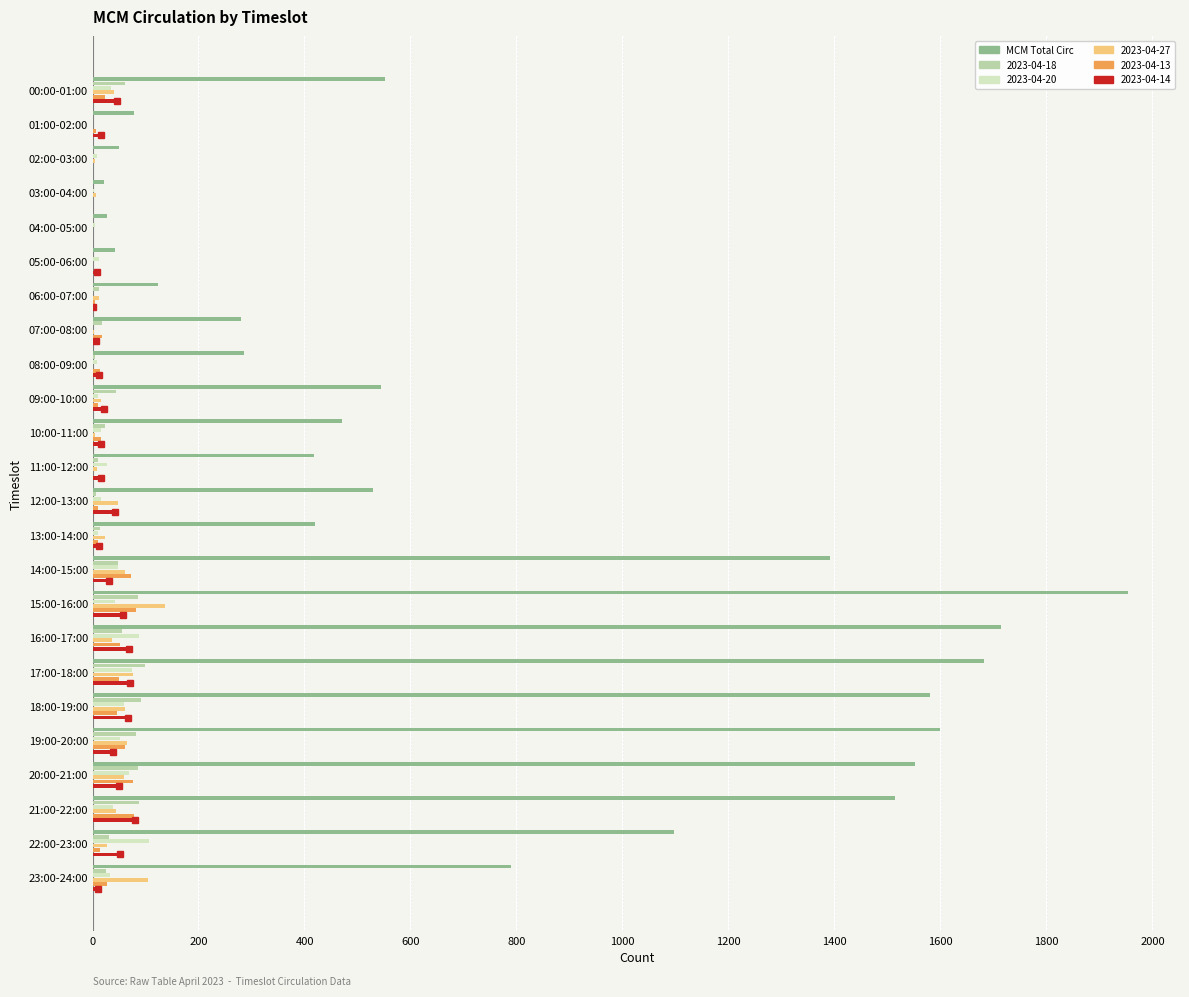

Which label corresponds to the largest value in the chart?

15:00-16:00